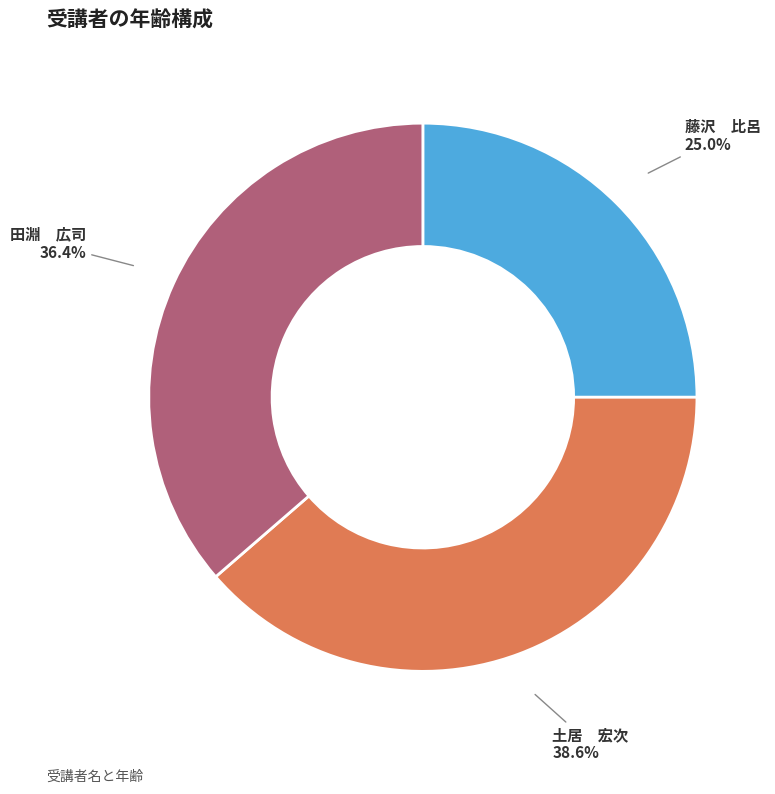

Rank the categories by value from lowest to highest.

藤沢 比呂, 田淵 広司, 土居 宏次